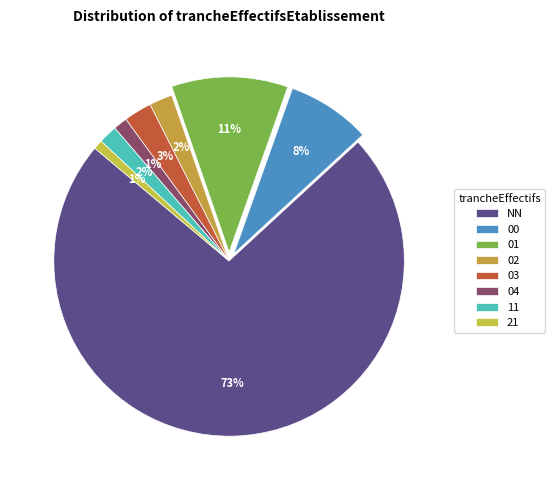

How many segments does this pie chart have?

8